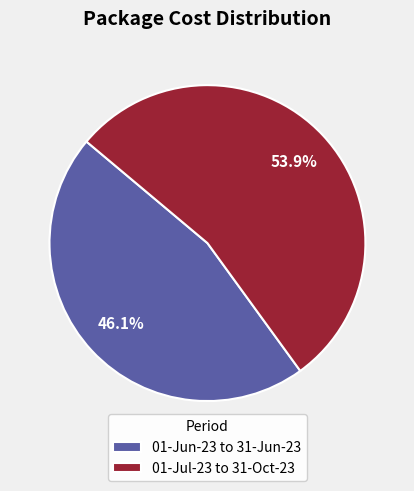

Which category has the biggest portion of the pie?

01-Jul-23 to 31-Oct-23